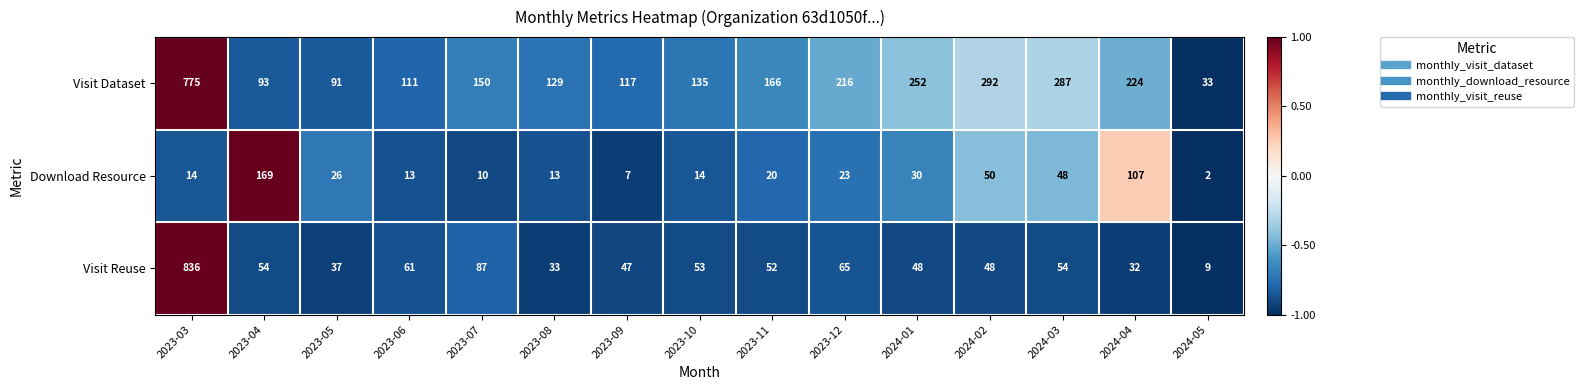

What is the average value of the Download Resource series?

36